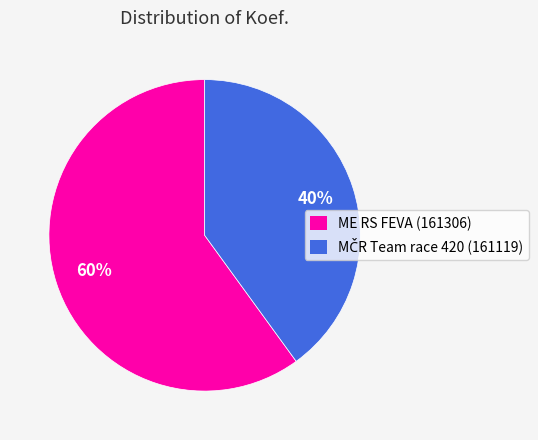

Which slice is the largest?

ME RS FEVA (161306)